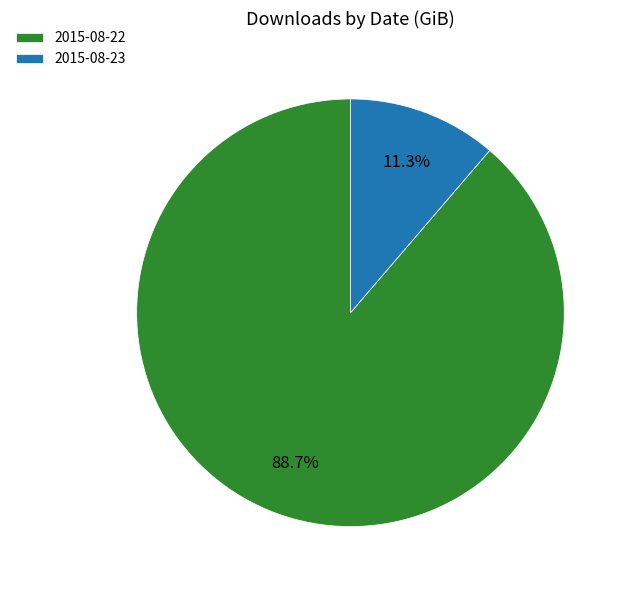

Which category accounts for the majority?

2015-08-22